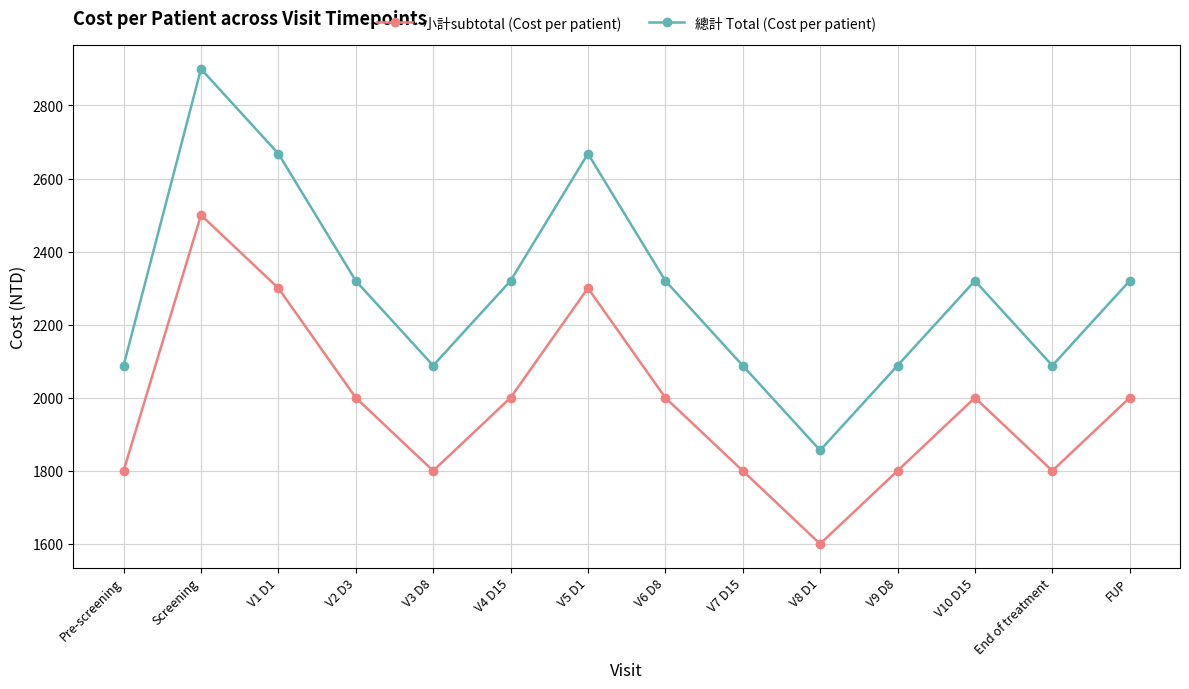

Rank the series by their average value, from highest to lowest.

總計 Total (Cost per patient), 小計subtotal (Cost per patient)